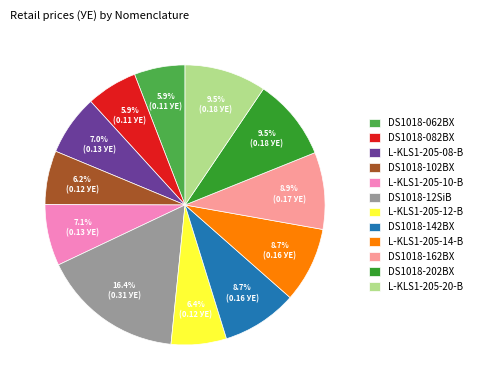

Does DS1018-102BX represent more than half of the total?

No